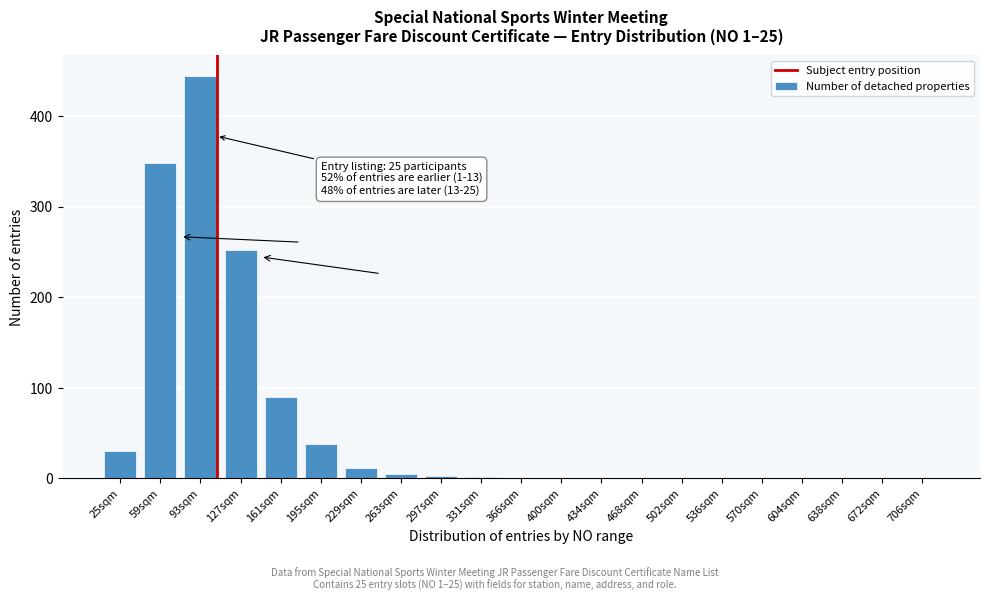

Is it true that the value at 434sqm is 0?

True